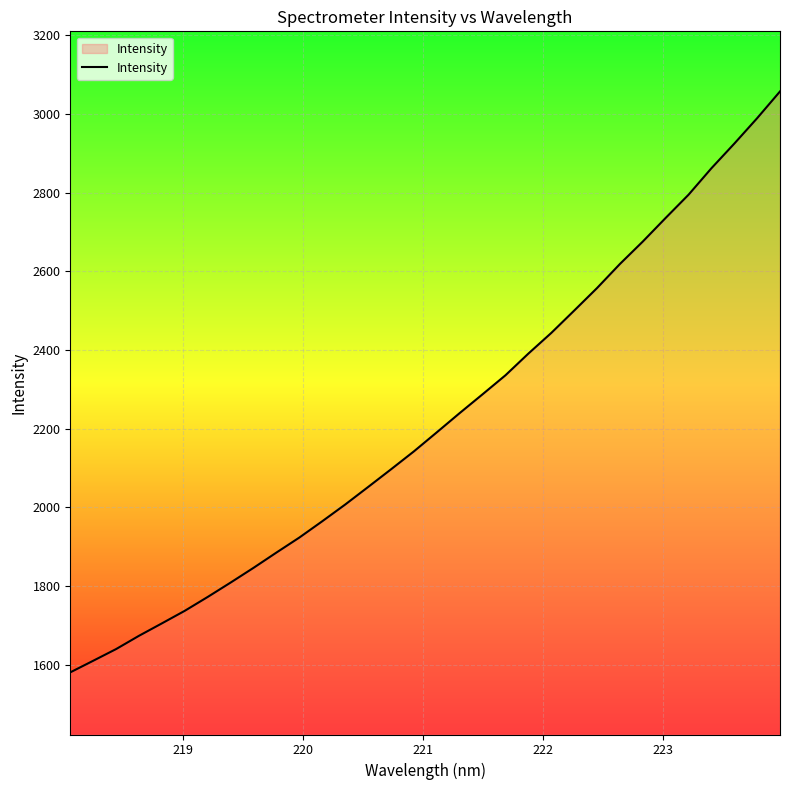

What is the greatest value displayed?

3057.5